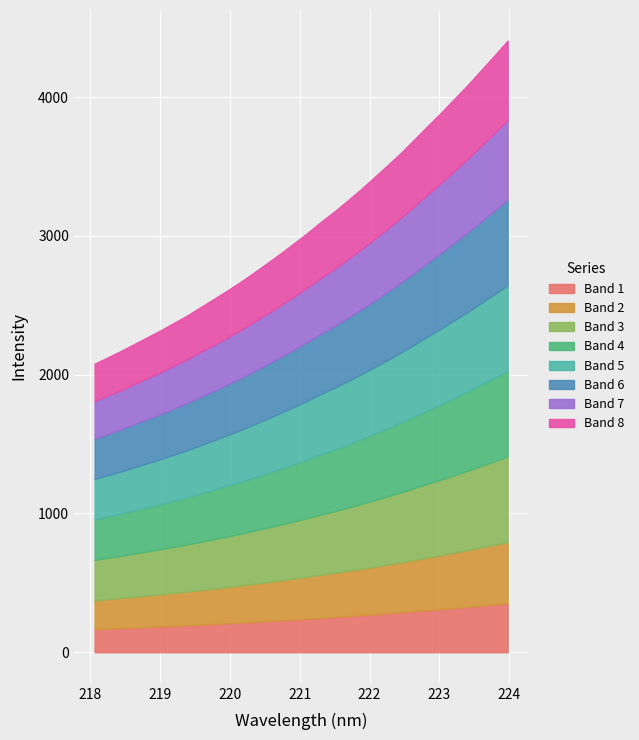

How many values exceed 3025?

16